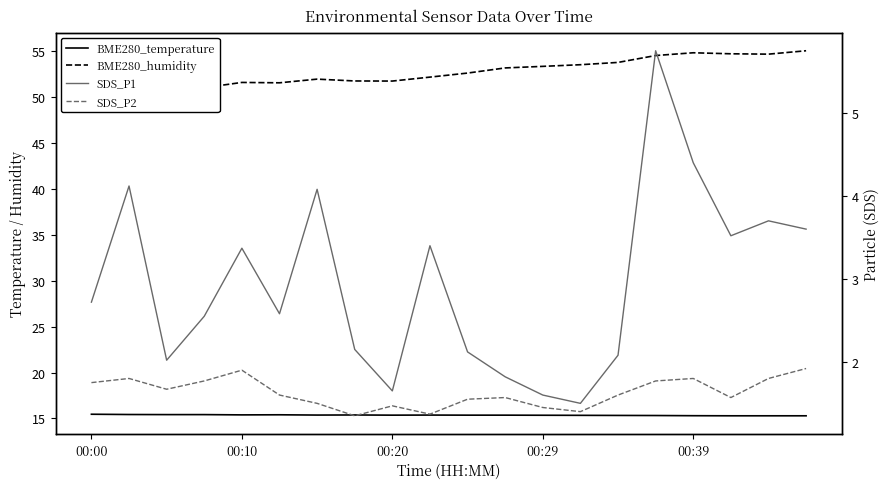

At how many categories does at least one series exceed 53?

9